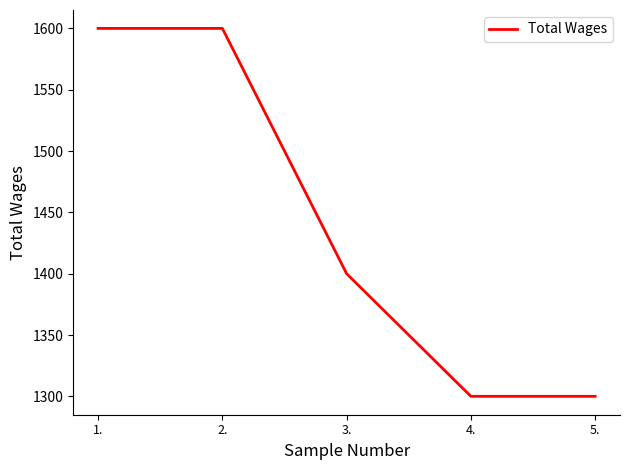

What is the difference between the second highest and second lowest values?

300